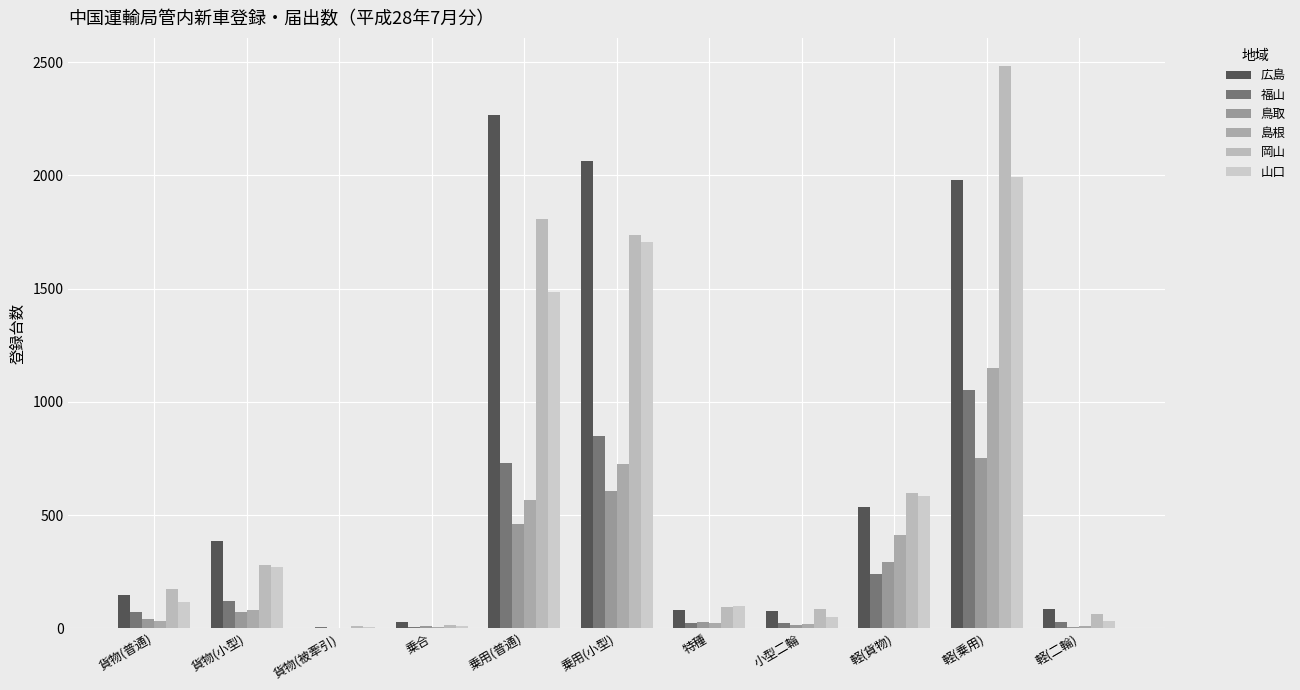

Are the bars horizontal?

No